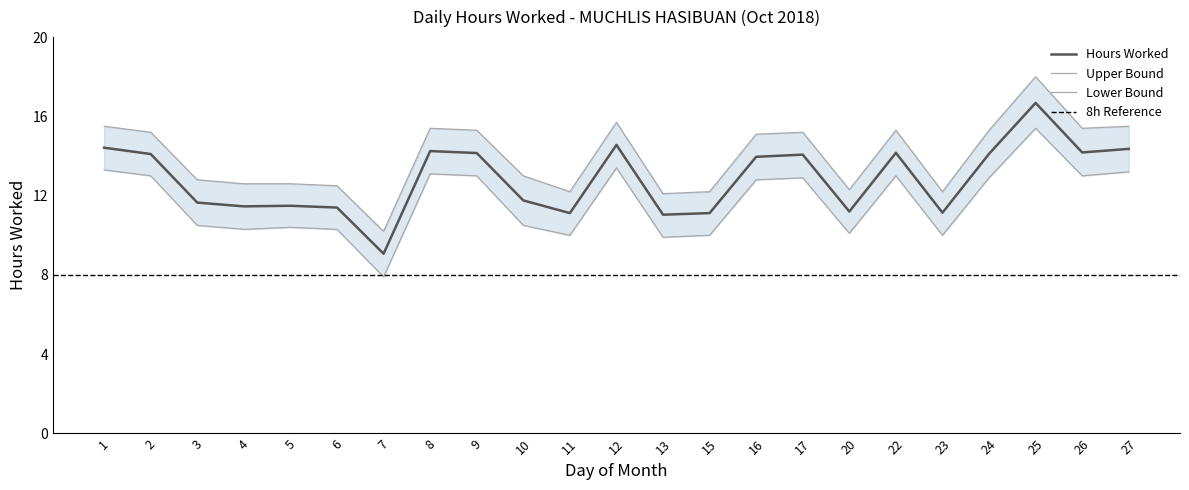

At which category is the sum across all series the highest?

25